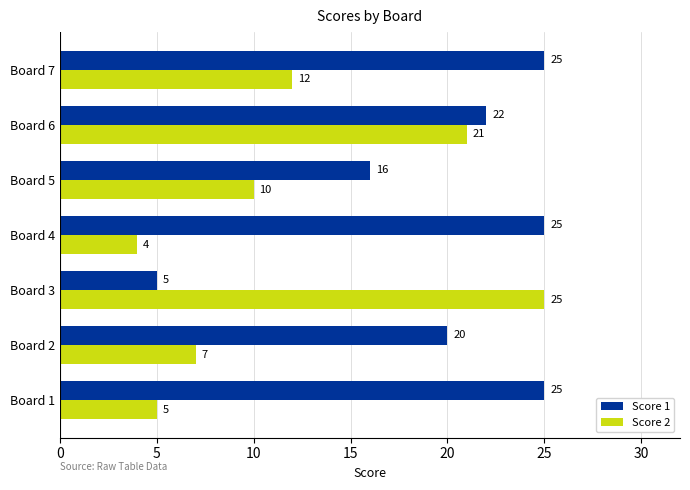

What is the difference between the second highest and second lowest values in the Score 2 series?

16